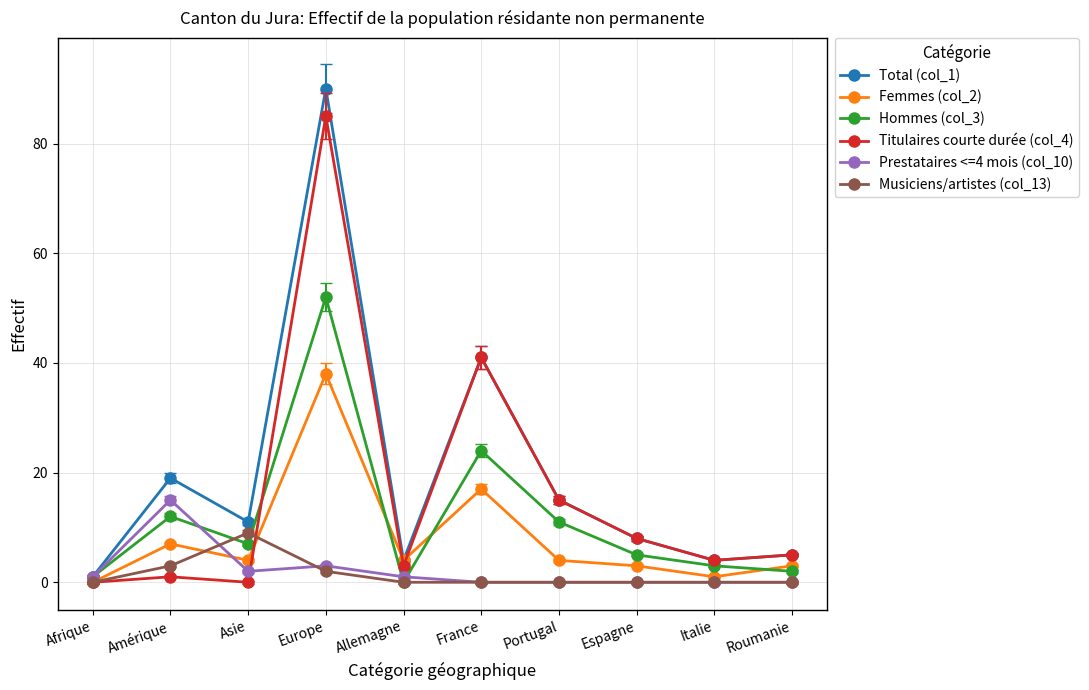

How many values in the Total (col_1) series are below 11?

5